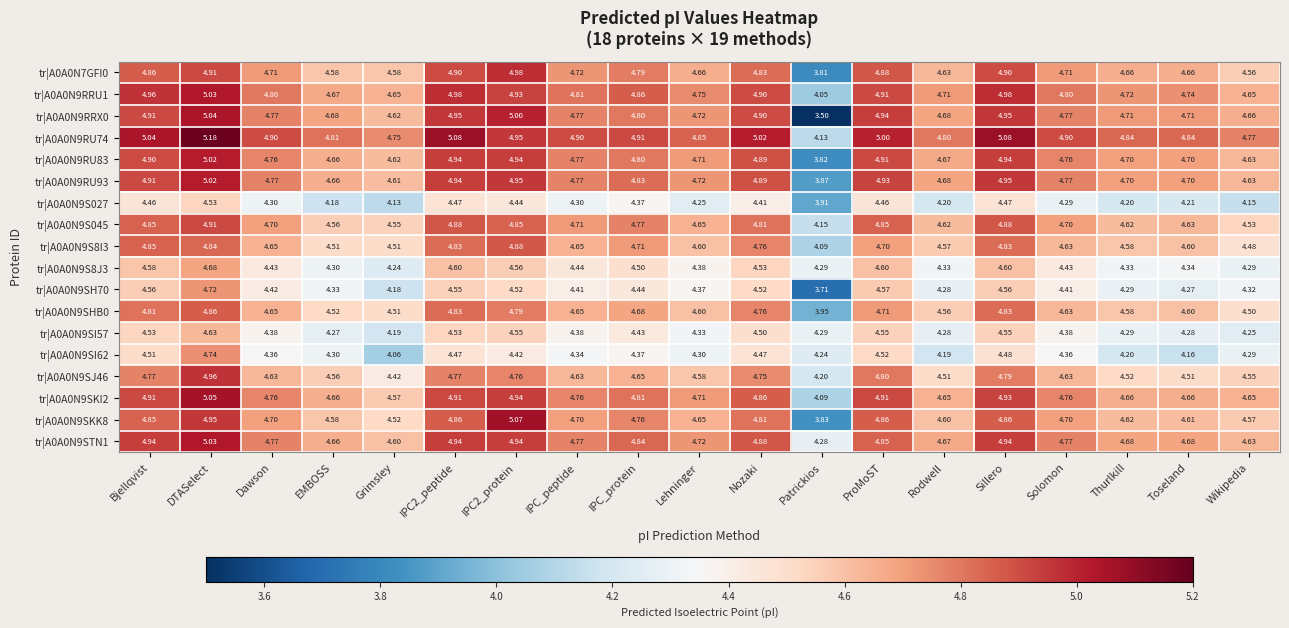

At which label is tr|A0A0N9RU93 closest to 4?

Patrickios